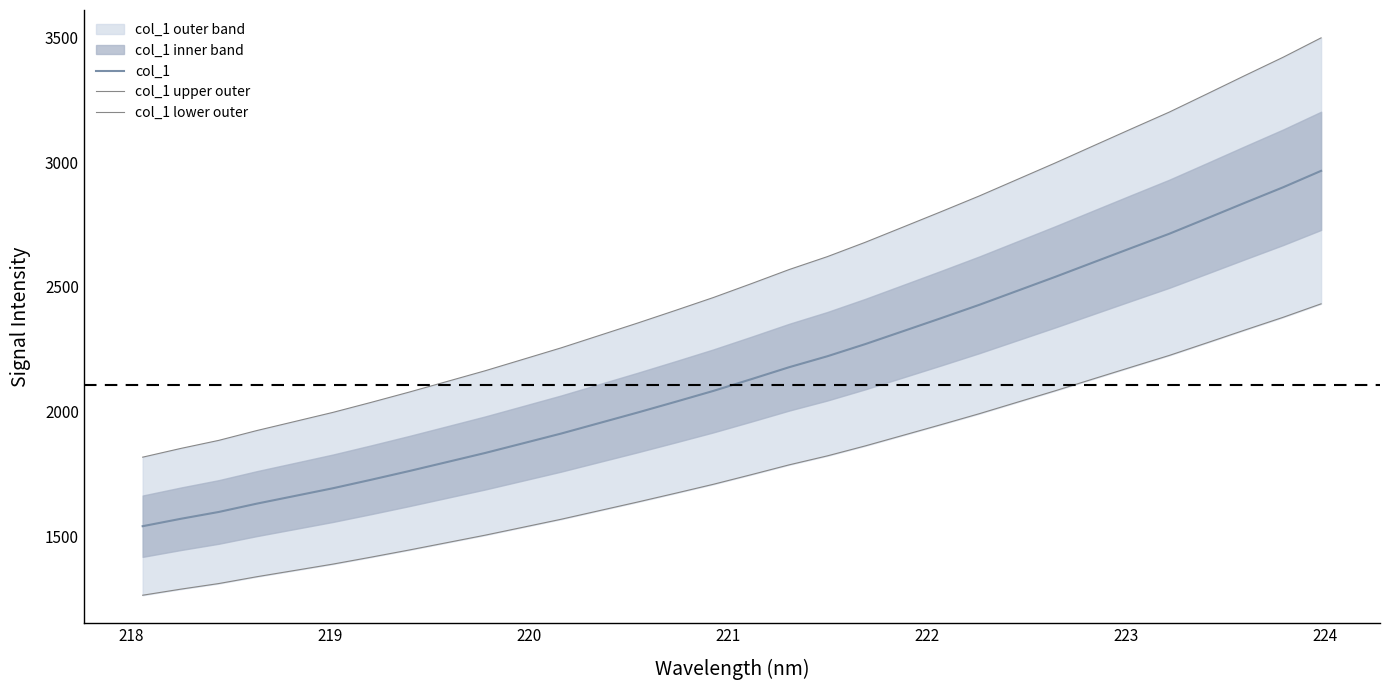

What is the average value of the col_1 series?

2157.9